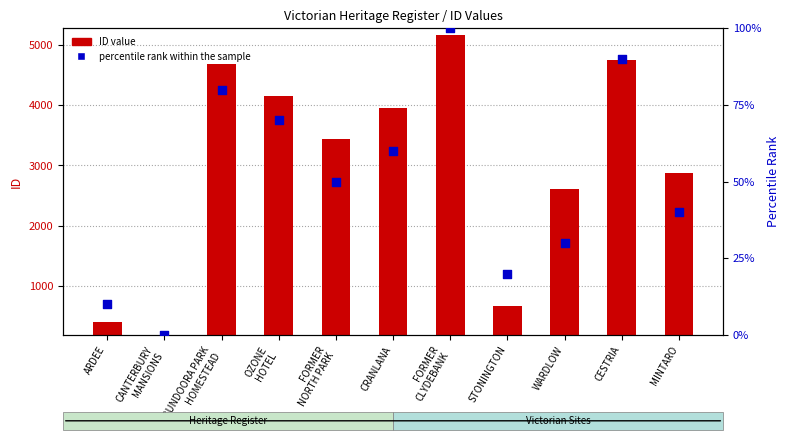

Which series has the largest total across all categories?

ID value